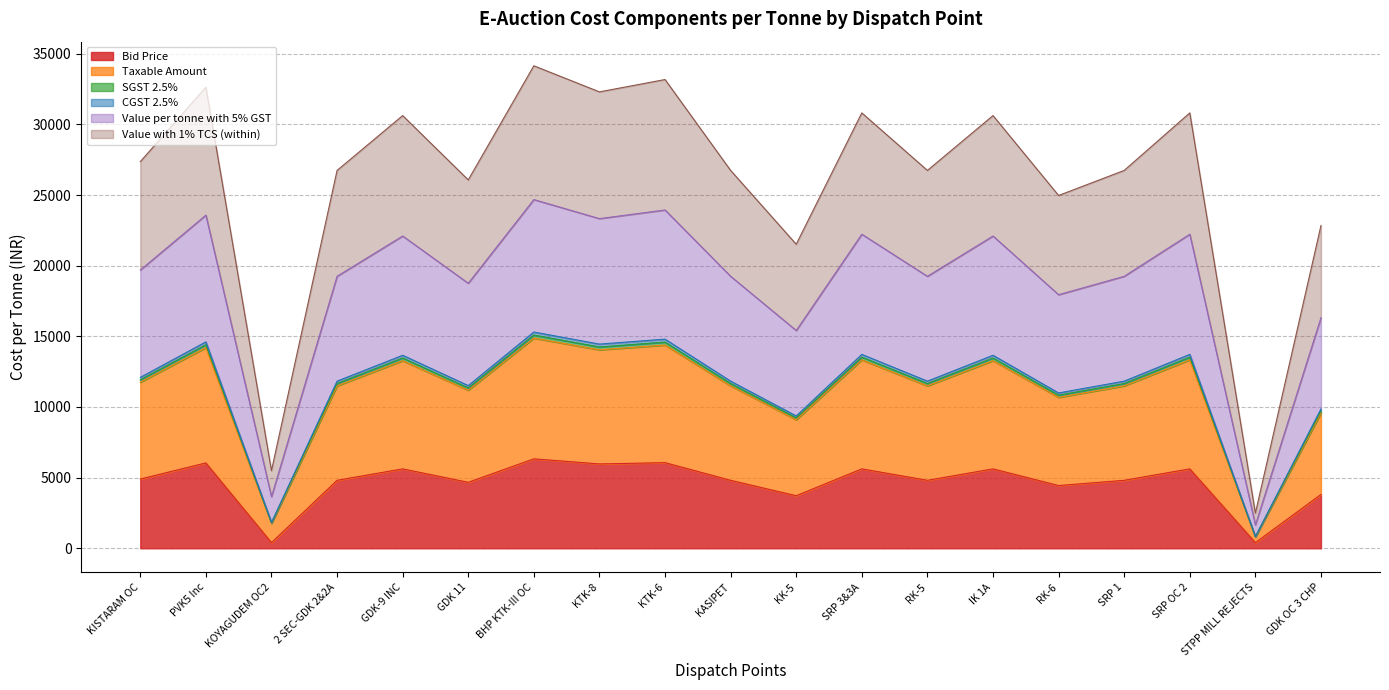

What is the minimum value for Value per tonne with 5% GST?

816.1